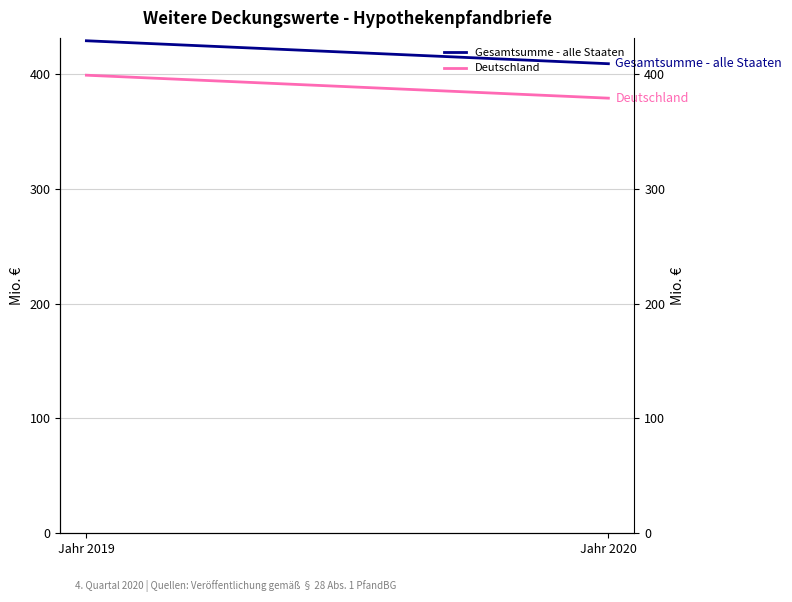

Does the chart display data point markers on the line(s)?

No